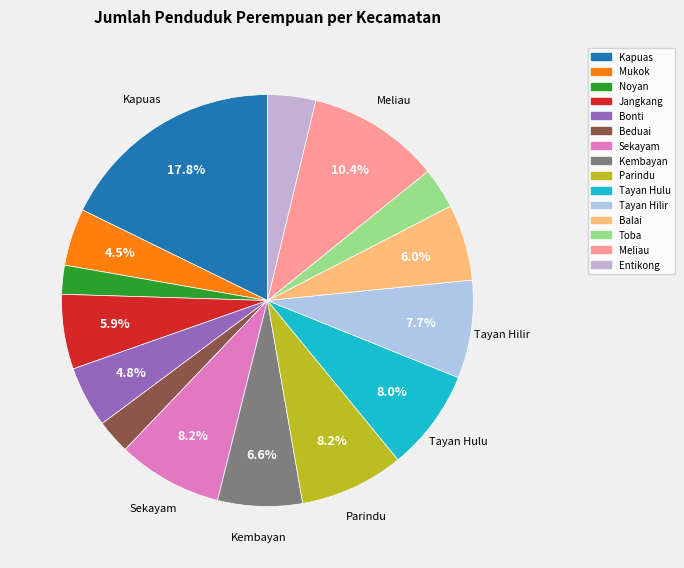

What percentage is the Toba slice, to the nearest percent?

3%